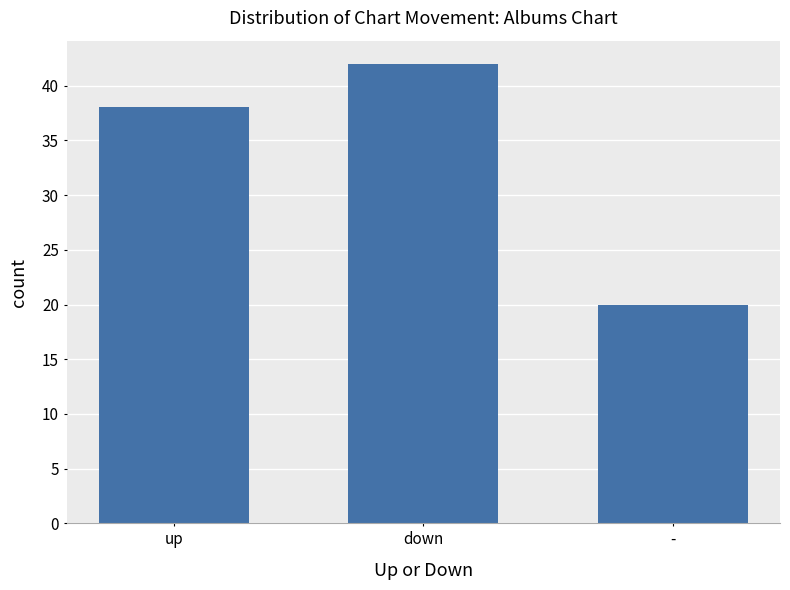

At which label is the value closest to 31?

up